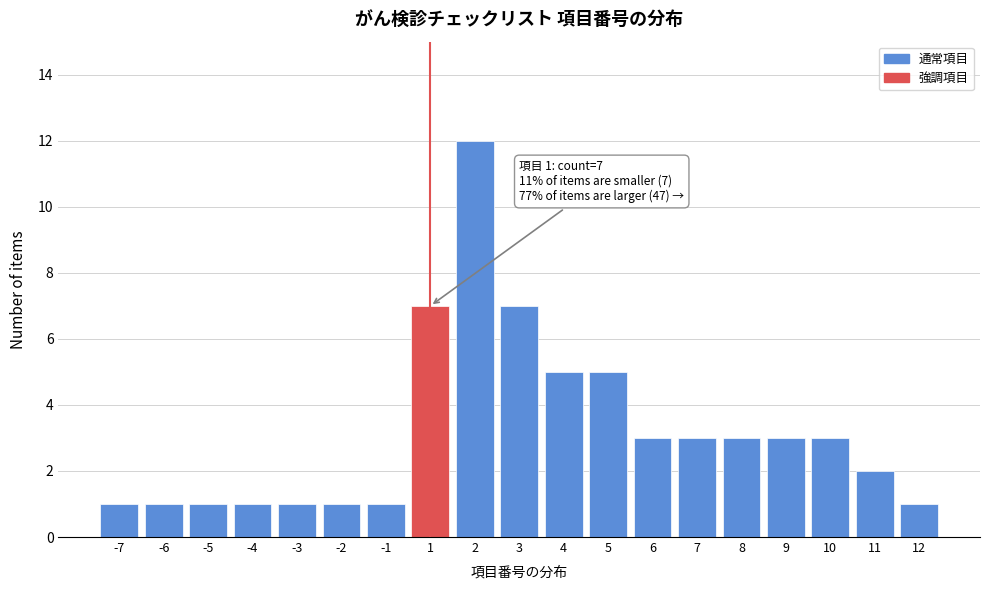

Reading left to right, list all the values displayed in this chart.

1	1	1	1	1	1	1	7	12	7	5	5	3	3	3	3	3	2	1